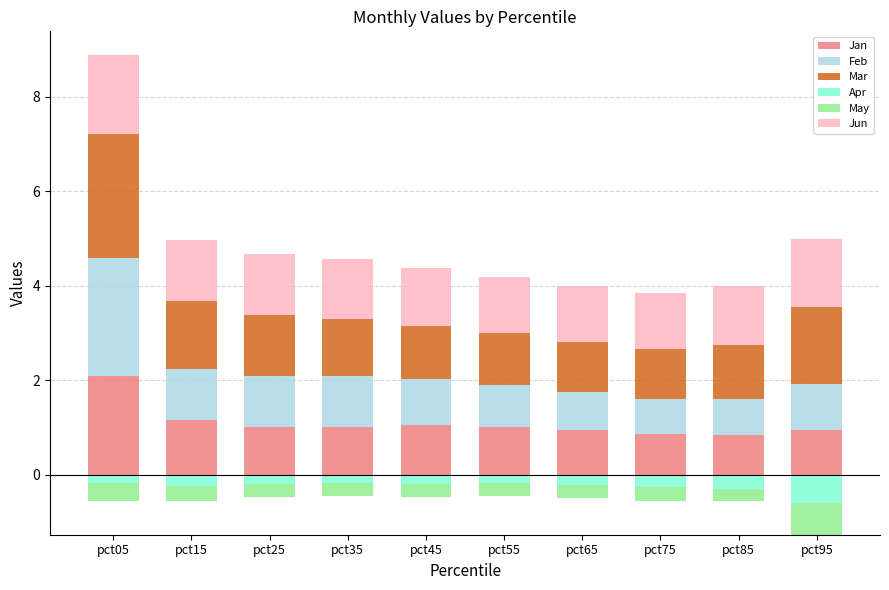

What is the sum of all Jan values?

10.9